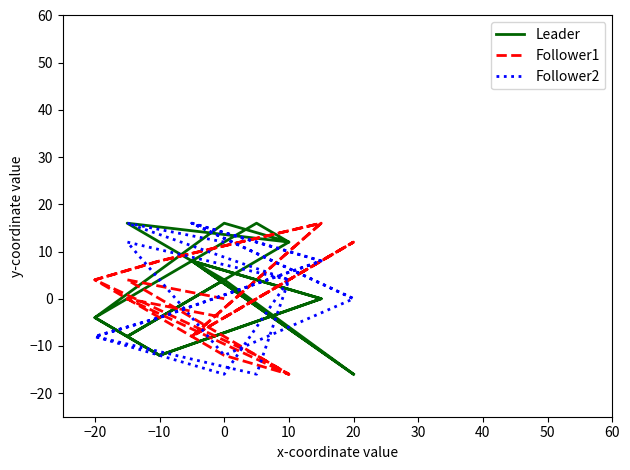

At how many categories does at least one series exceed 2?

18